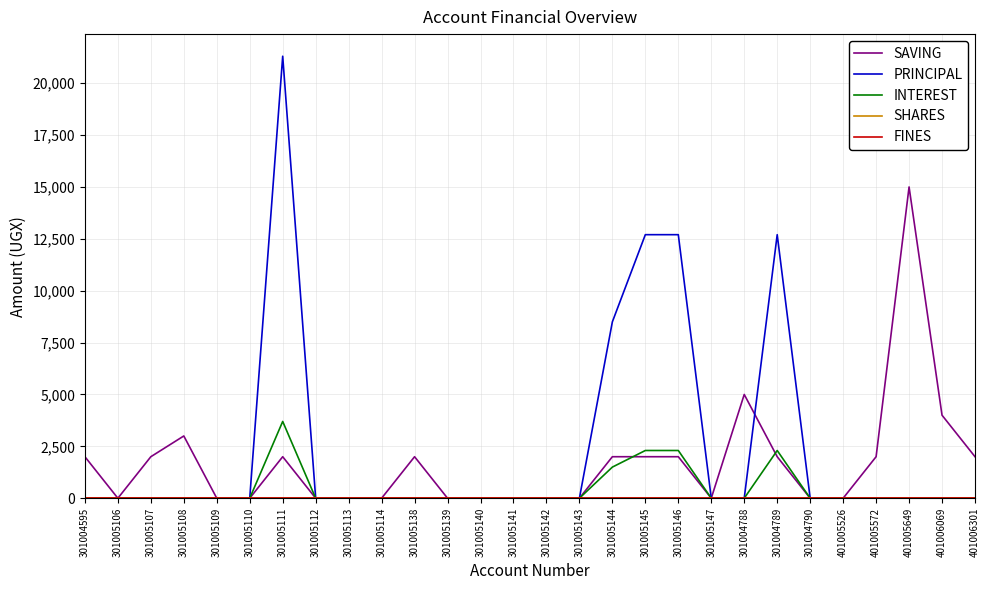

Reading left to right, what are all the values shown in this chart?

SAVING: 301004595=2000	301005106=0	301005107=2000	301005108=3000	301005109=0	301005110=0	301005111=2000	301005112=0	301005113=0	301005114=0	301005138=2000	301005139=0	301005140=0	301005141=0	301005142=0	301005143=0	301005144=2000	301005145=2000	301005146=2000	301005147=0	301004788=5000	301004789=2000	301004790=0	401005526=0	401005572=2000	401005649=15000	401006069=4000	401006301=2000
PRINCIPAL: 301004595=0	301005106=0	301005107=0	301005108=0	301005109=0	301005110=0	301005111=21300	301005112=0	301005113=0	301005114=0	301005138=0	301005139=0	301005140=0	301005141=0	301005142=0	301005143=0	301005144=8500	301005145=12700	301005146=12700	301005147=0	301004788=0	301004789=12700	301004790=0	401005526=0	401005572=0	401005649=0	401006069=0	401006301=0
INTEREST: 301004595=0	301005106=0	301005107=0	301005108=0	301005109=0	301005110=0	301005111=3700	301005112=0	301005113=0	301005114=0	301005138=0	301005139=0	301005140=0	301005141=0	301005142=0	301005143=0	301005144=1500	301005145=2300	301005146=2300	301005147=0	301004788=0	301004789=2300	301004790=0	401005526=0	401005572=0	401005649=0	401006069=0	401006301=0
SHARES: 301004595=0	301005106=0	301005107=0	301005108=0	301005109=0	301005110=0	301005111=0	301005112=0	301005113=0	301005114=0	301005138=0	301005139=0	301005140=0	301005141=0	301005142=0	301005143=0	301005144=0	301005145=0	301005146=0	301005147=0	301004788=0	301004789=0	301004790=0	401005526=0	401005572=0	401005649=0	401006069=0	401006301=0
FINES: 301004595=0	301005106=0	301005107=0	301005108=0	301005109=0	301005110=0	301005111=0	301005112=0	301005113=0	301005114=0	301005138=0	301005139=0	301005140=0	301005141=0	301005142=0	301005143=0	301005144=0	301005145=0	301005146=0	301005147=0	301004788=0	301004789=0	301004790=0	401005526=0	401005572=0	401005649=0	401006069=0	401006301=0